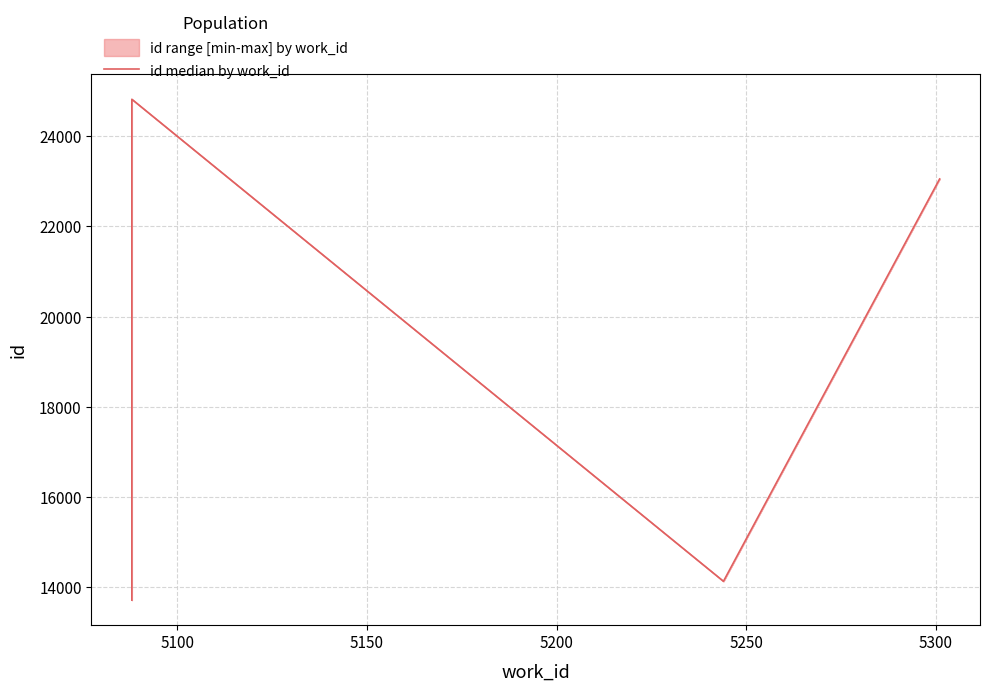

What is the average value?

17884